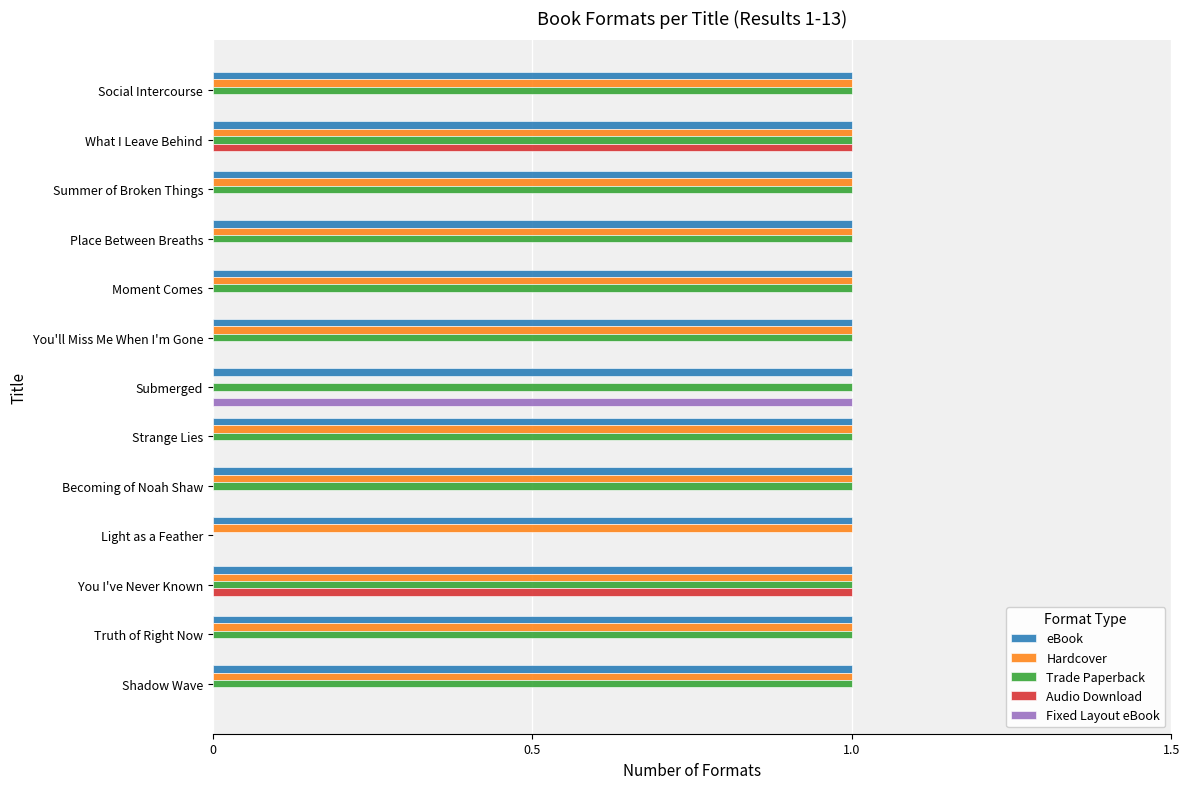

Which series has the largest total across all categories?

eBook